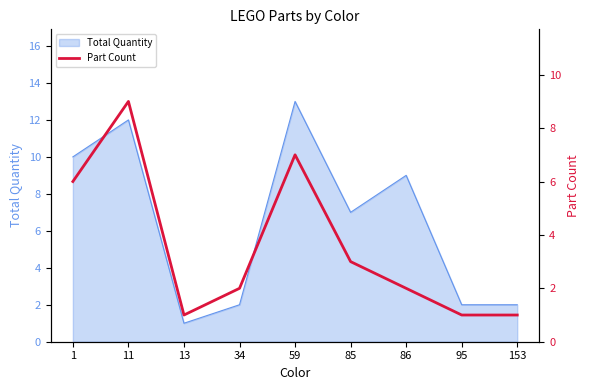

The value of Total Quantity at 85 is 12. True or false?

False